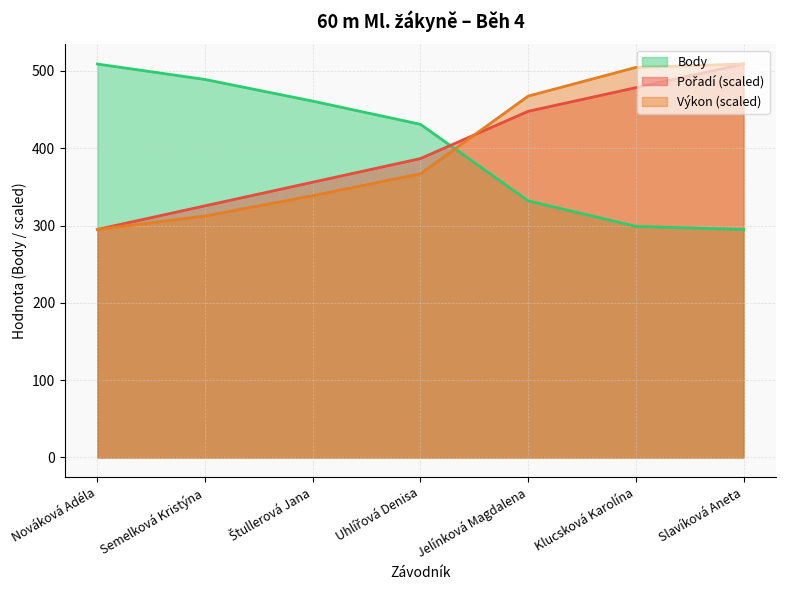

What position from the right is Semelková Kristýna?

6